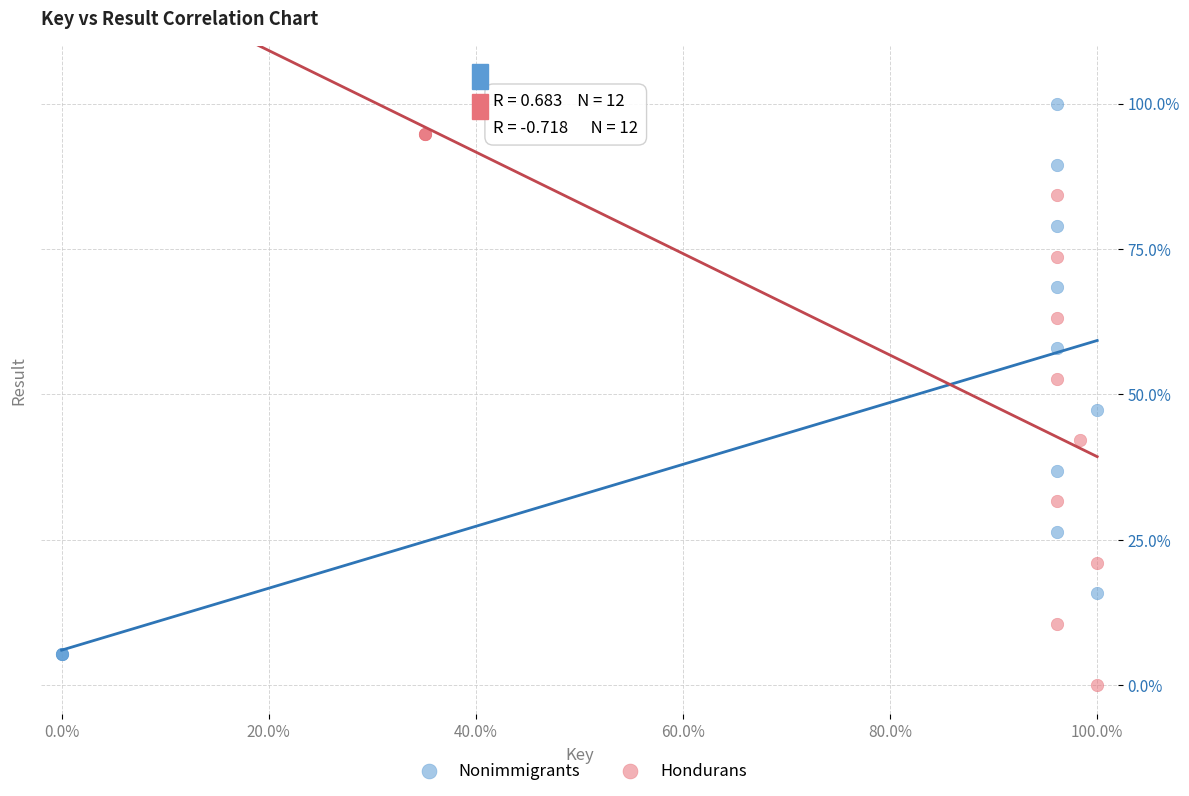

Which series contains the lowest Y value?

Hondurans